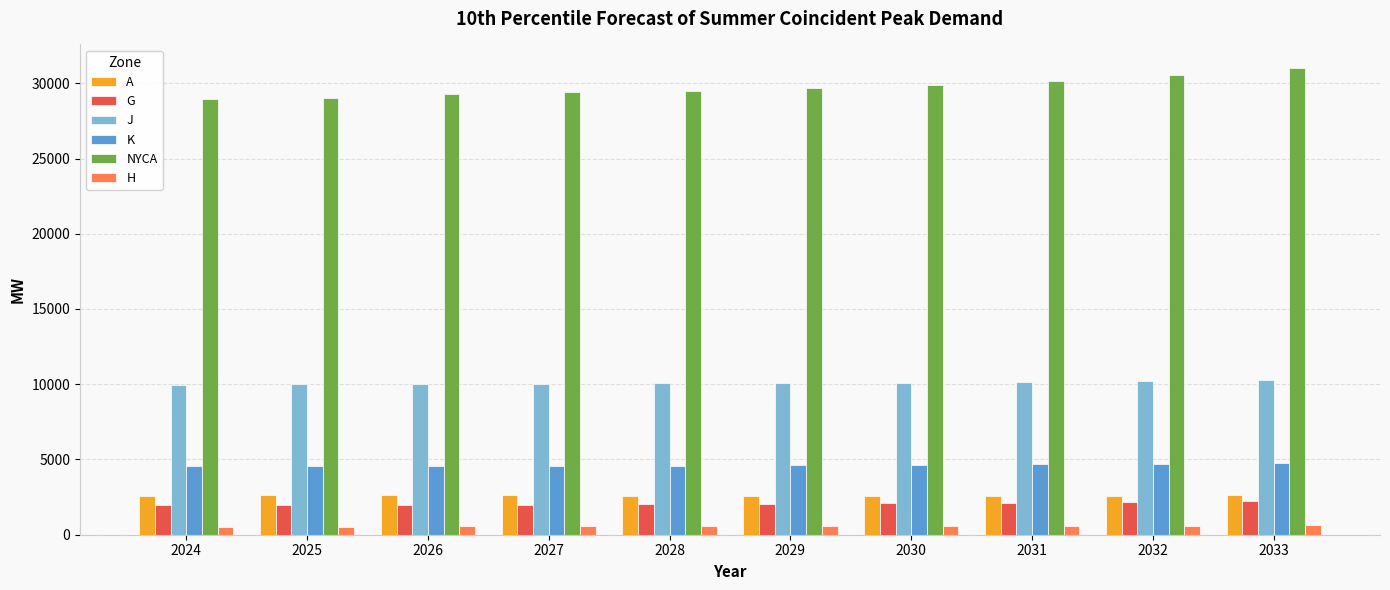

What are all the series names shown in the legend?

A, G, J, K, NYCA, H